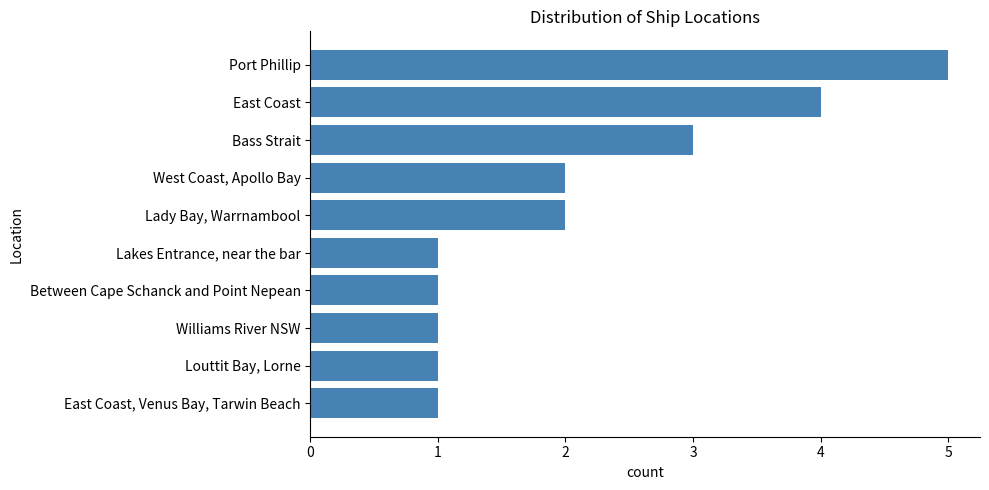

What is the greatest value displayed?

5